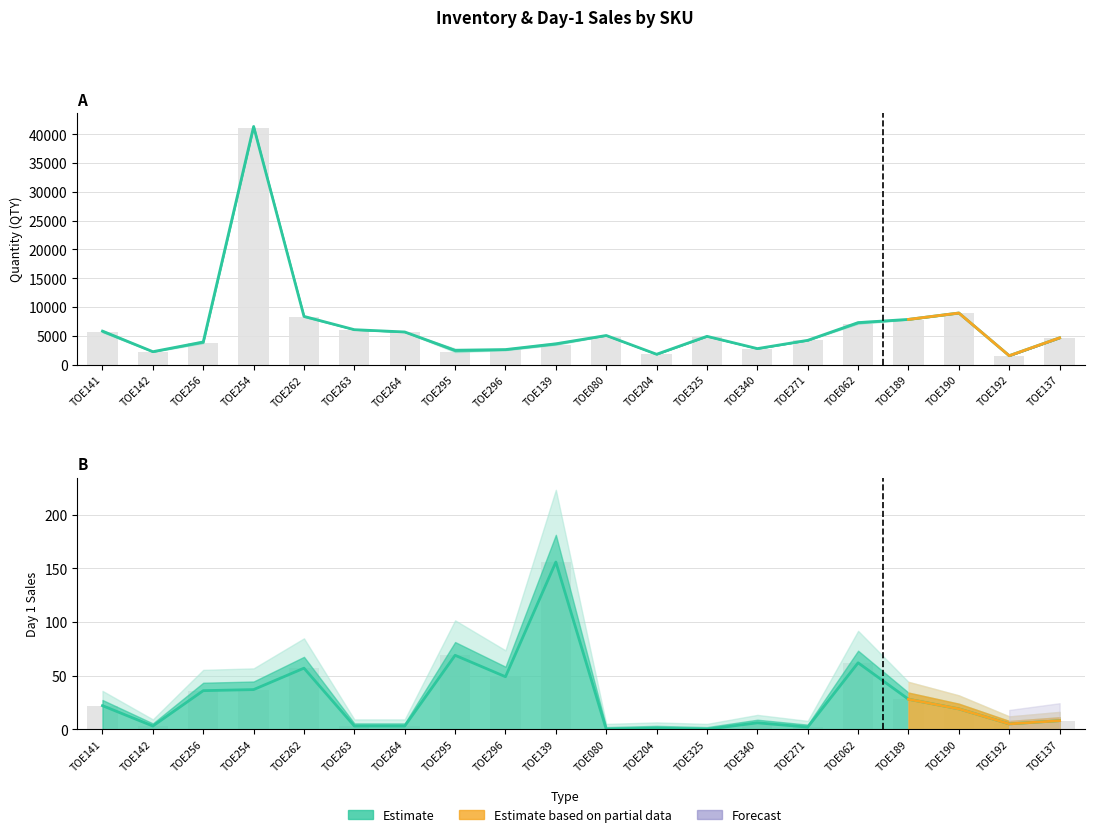

Rank the categories by QTY value from lowest to highest.

TOE192, TOE204, TOE142, TOE295, TOE296, TOE340, TOE139, TOE256, TOE271, TOE137, TOE325, TOE080, TOE141, TOE264, TOE263, TOE062, TOE189, TOE262, TOE190, TOE254